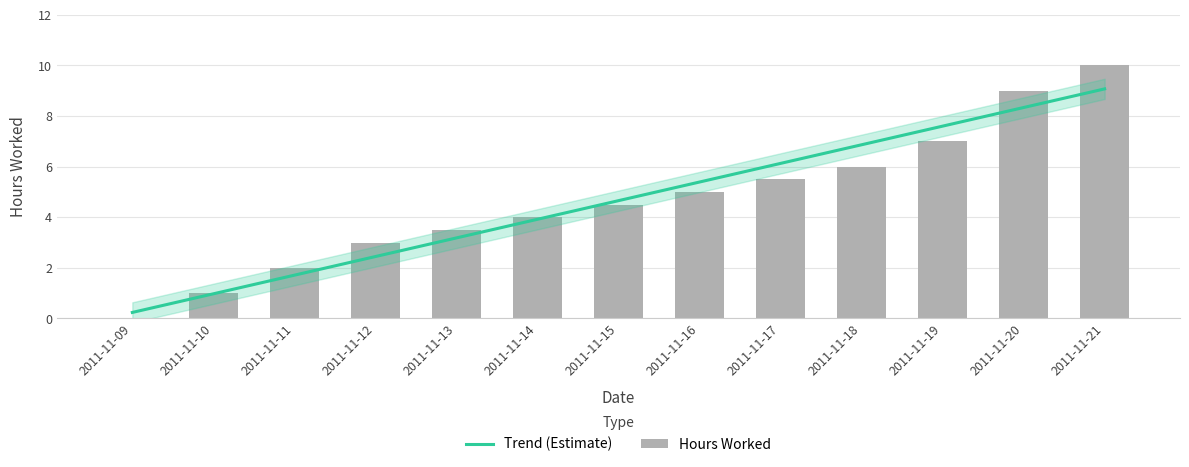

Does the chart contain any negative values?

No